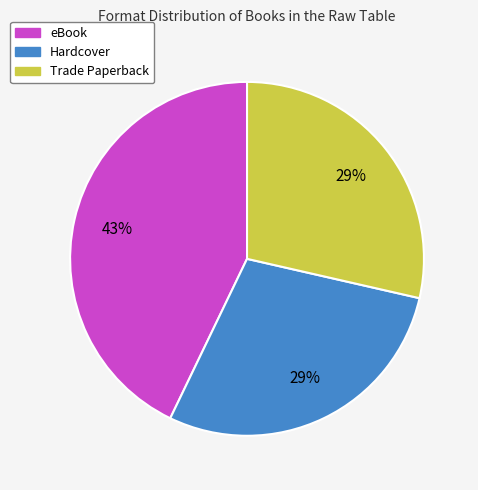

Is there a majority slice in this chart?

No